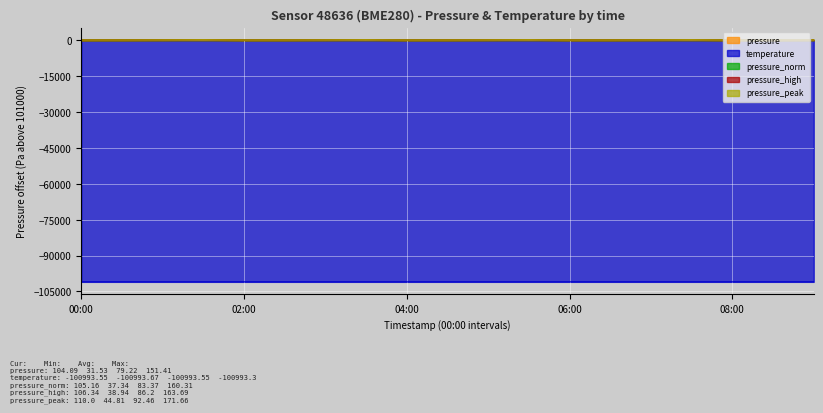

What is the difference between the highest and lowest values at 05:30?

101165.0